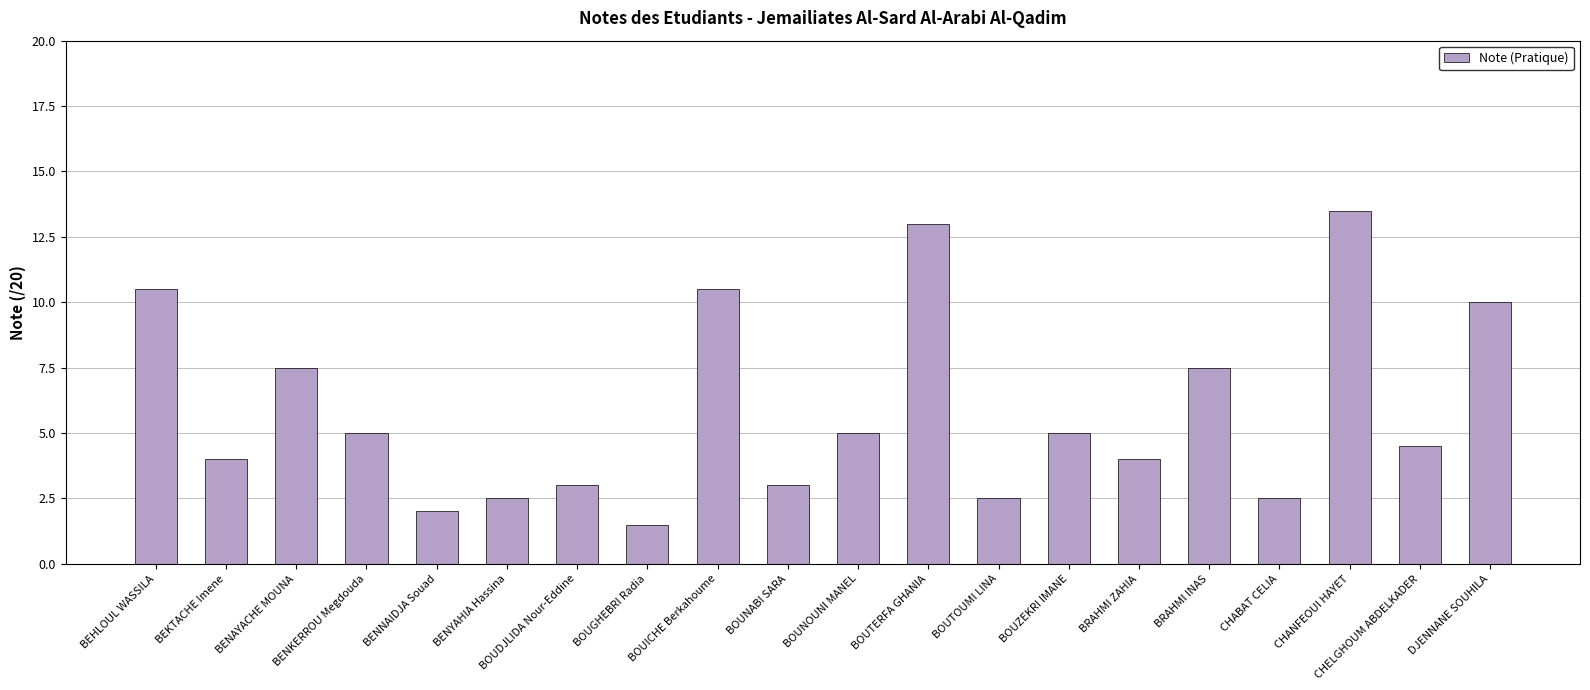

Reading left to right, list all the values displayed in this chart.

BEHLOUL WASSILA=10.5	BEKTACHE Imene=4.0	BENAYACHE MOUNA=7.5	BENKERROU Megdouda=5.0	BENNAIDJA Souad=2.0	BENYAHIA Hassina=2.5	BOUDJLIDA Nour-Eddine=3.0	BOUGHEBRI Radia=1.5	BOUICHE Berkahoume=10.5	BOUNABI SARA=3.0	BOUNOUNI MANEL=5.0	BOUTERFA GHANIA=13.0	BOUTOUMI LINA=2.5	BOUZEKRI IMANE=5.0	BRAHMI ZAHIA=4.0	BRAHMI INAS=7.5	CHABAT CELIA=2.5	CHANFEOUI HAYET=13.5	CHELGHOUM ABDELKADER=4.5	DJENNANE SOUHILA=10.0